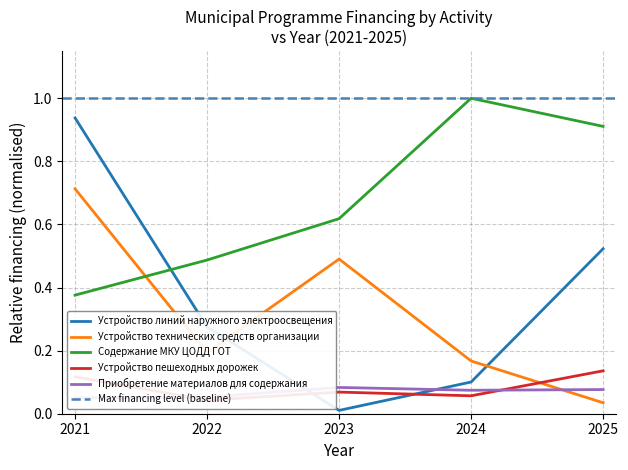

At which label is Содержание МКУ ЦОДД ГОТ closest to 0?

2021